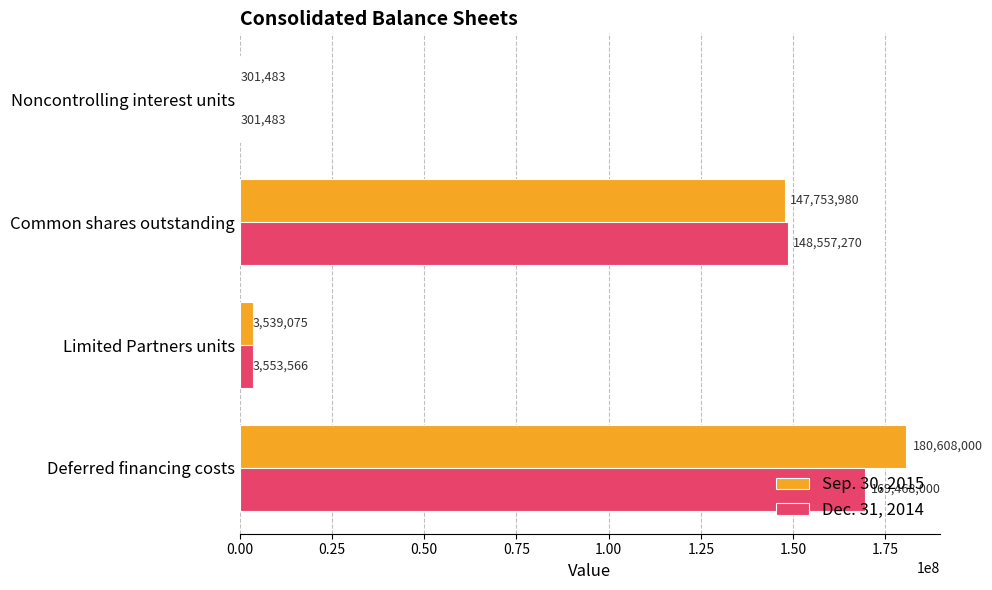

The Sep. 30, 2015 series shows 3539075 at Limited Partners units. True or false?

True